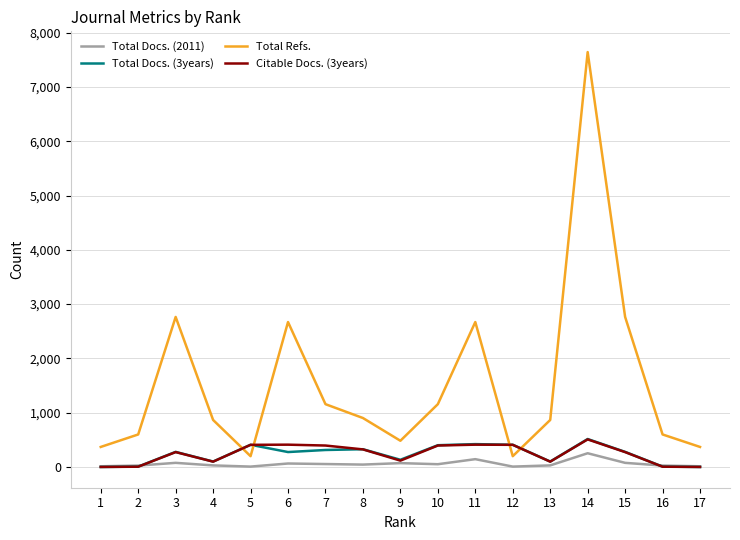

What is the average value of the Total Refs. series?

1546